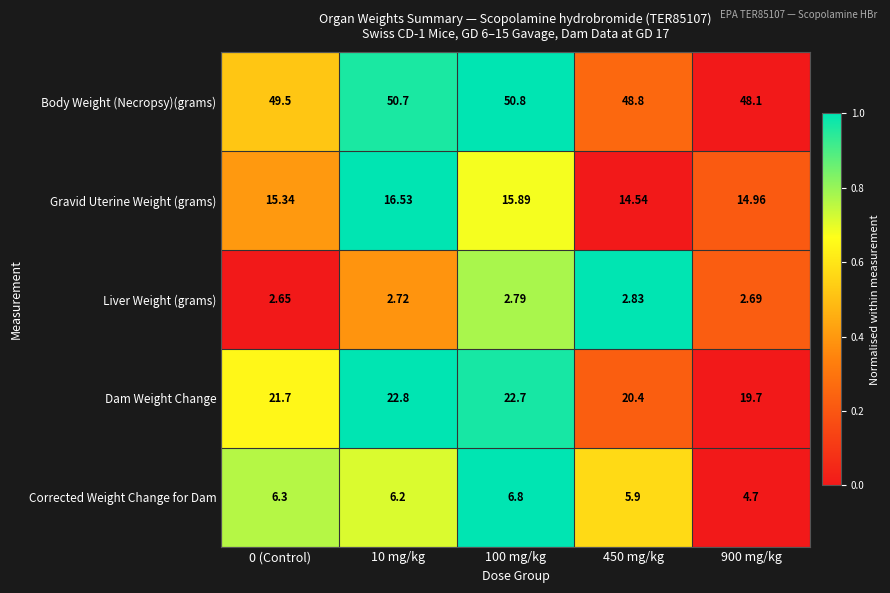

Rank the series by their maximum value, from lowest to highest.

Liver Weight (grams), Corrected Weight Change for Dam, Gravid Uterine Weight (grams), Dam Weight Change, Body Weight (Necropsy)(grams)